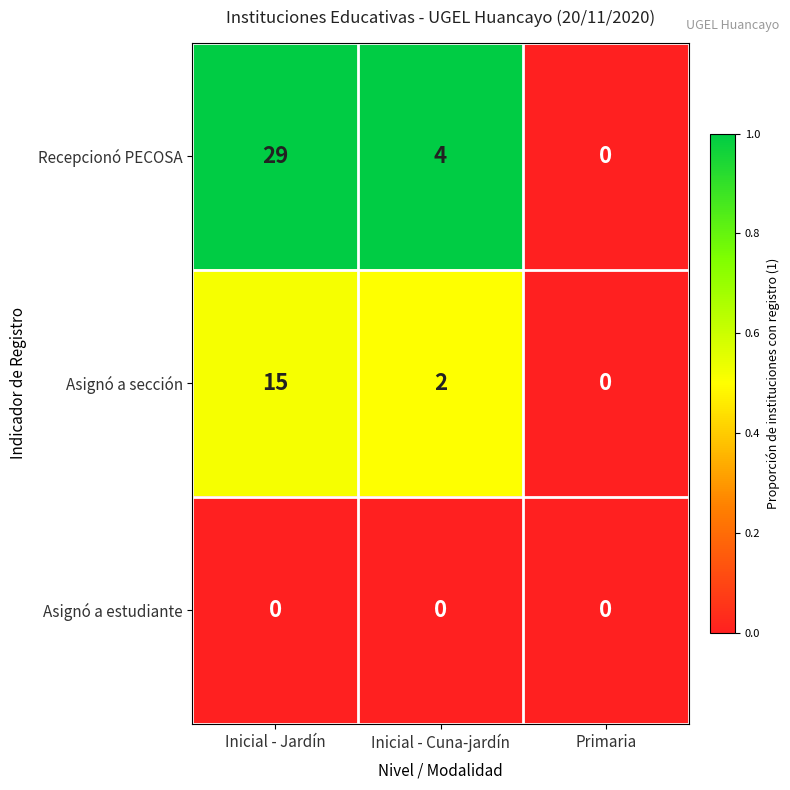

Reading right to left, transcribe all the data shown in this chart.

Recepcionó PECOSA: 0	4	29
Asignó a sección: 0	2	15
Asignó a estudiante: 0	0	0